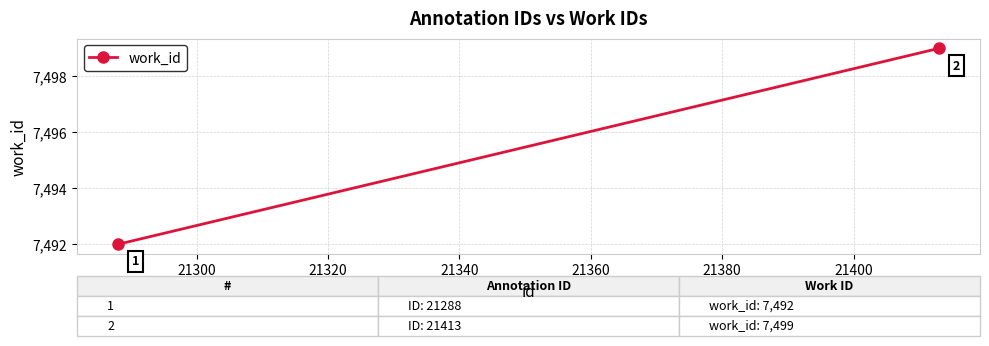

Is it true that the value at 21280 is 12689?

False